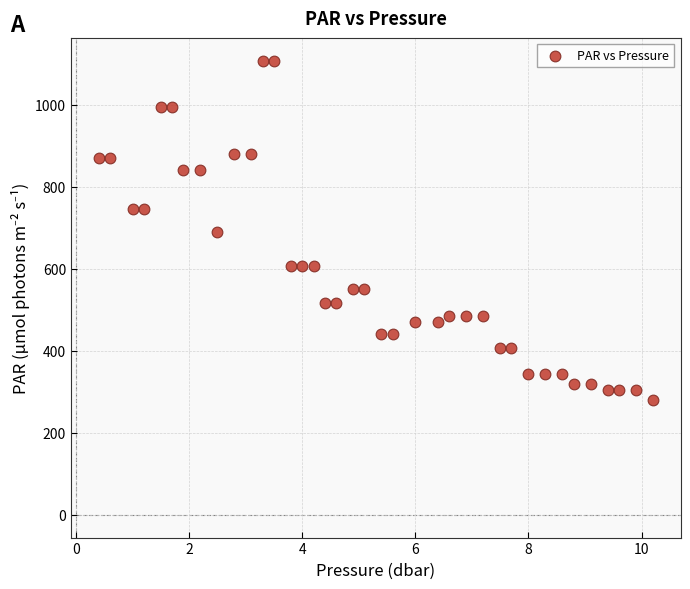

What is the range of X values (max minus min)?

9.8